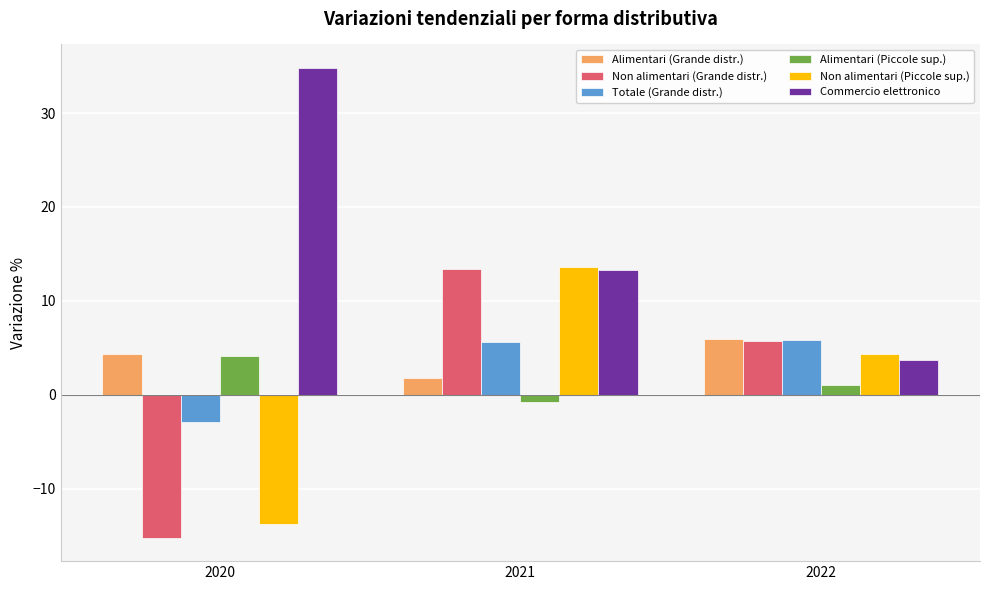

What is the smallest value displayed?

-15.2